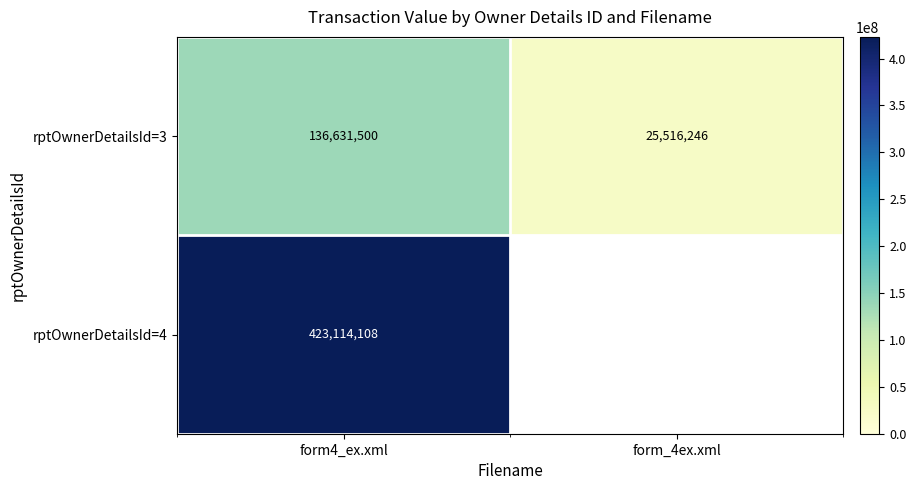

Which category has the lowest value in the rptOwnerDetailsId=3 series?

form_4ex.xml